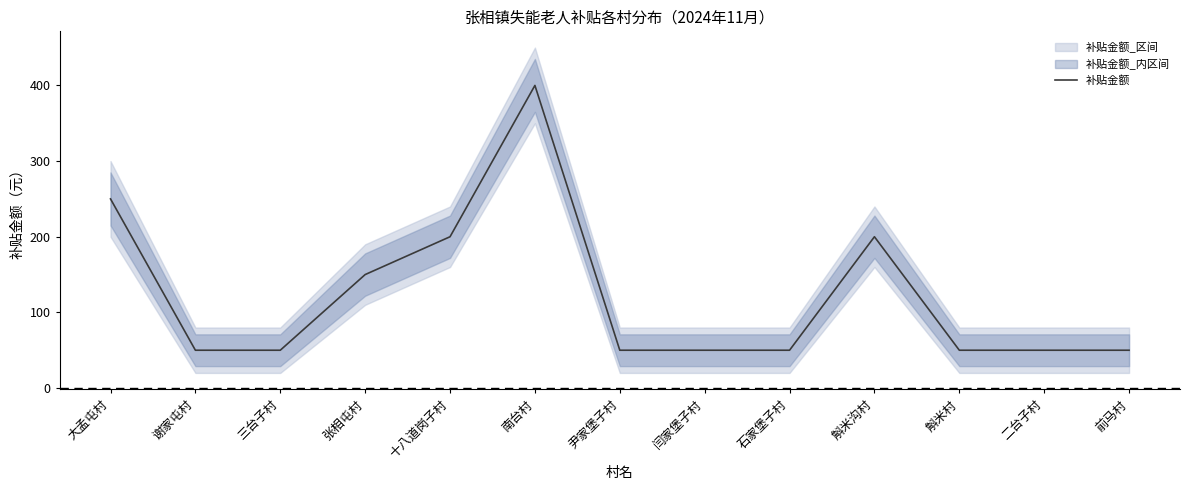

How many categories are shown in the chart?

13